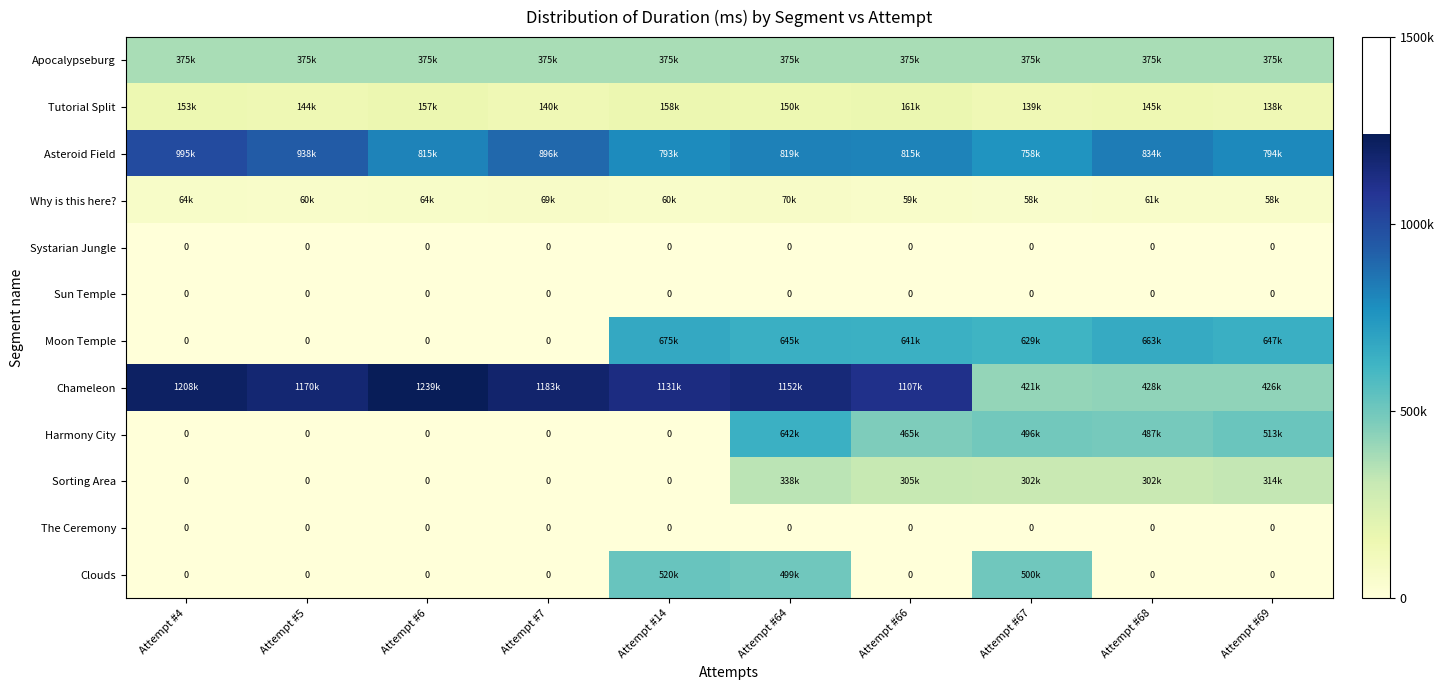

Is it true that Sun Temple equals 0 at Attempt #14?

True